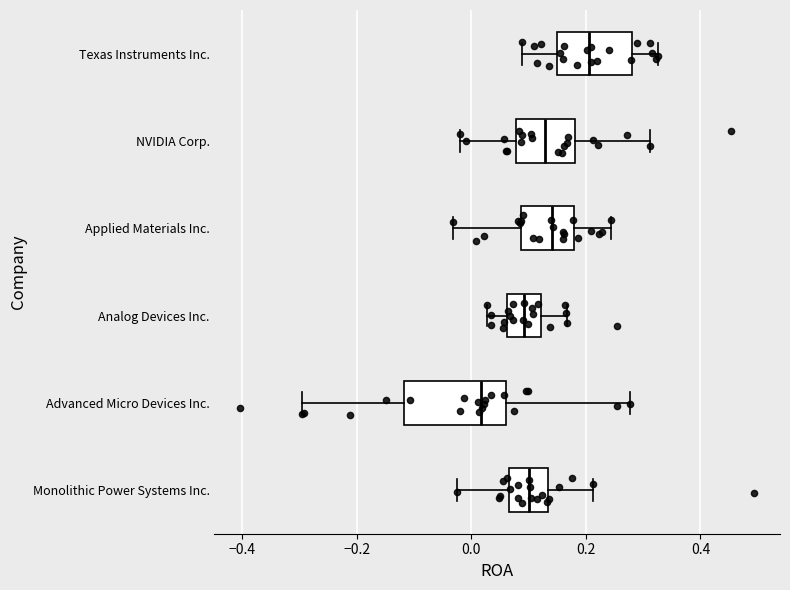

Reading bottom to top, transcribe this box plot: for each box, give where its median line is, the range the box spans, and where its two whiskers end, as read against the x-axis. The values are not printed on the chart, so give them approximately, as read against the axis.

Monolithic Power Systems Inc.: median 0.10, box 0.06 to 0.14, whiskers -0.02 to 0.22
Advanced Micro Devices Inc.: median 0.02, box -0.12 to 0.06, whiskers -0.30 to 0.28
Analog Devices Inc.: median 0.10, box 0.06 to 0.12, whiskers 0.02 to 0.16
Applied Materials Inc.: median 0.14, box 0.08 to 0.18, whiskers -0.04 to 0.24
NVIDIA Corp.: median 0.12, box 0.08 to 0.18, whiskers -0.02 to 0.32
Texas Instruments Inc.: median 0.20, box 0.14 to 0.28, whiskers 0.08 to 0.32